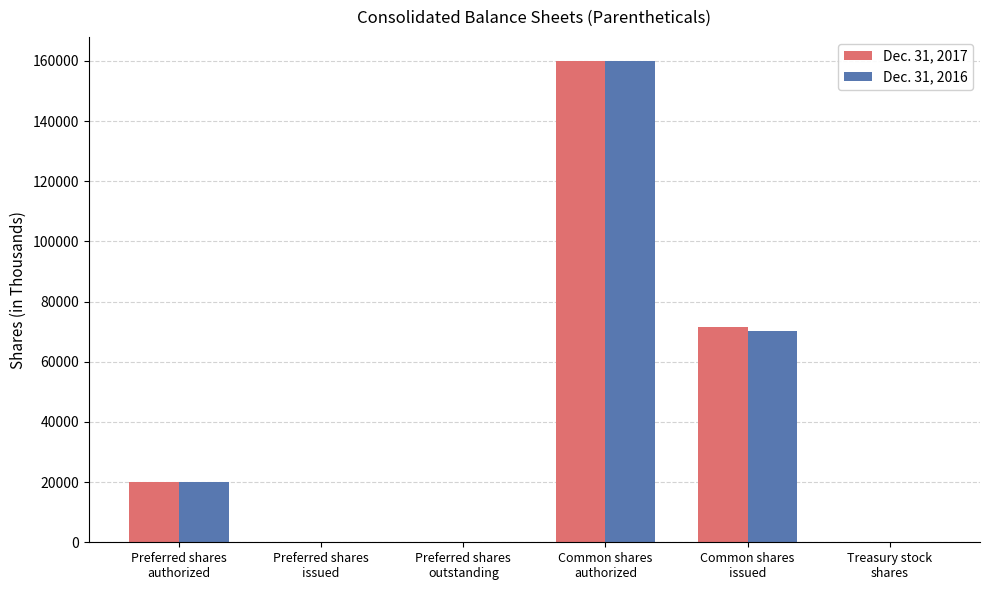

At which label does Dec. 31, 2016 reach its peak?

Common shares
authorized